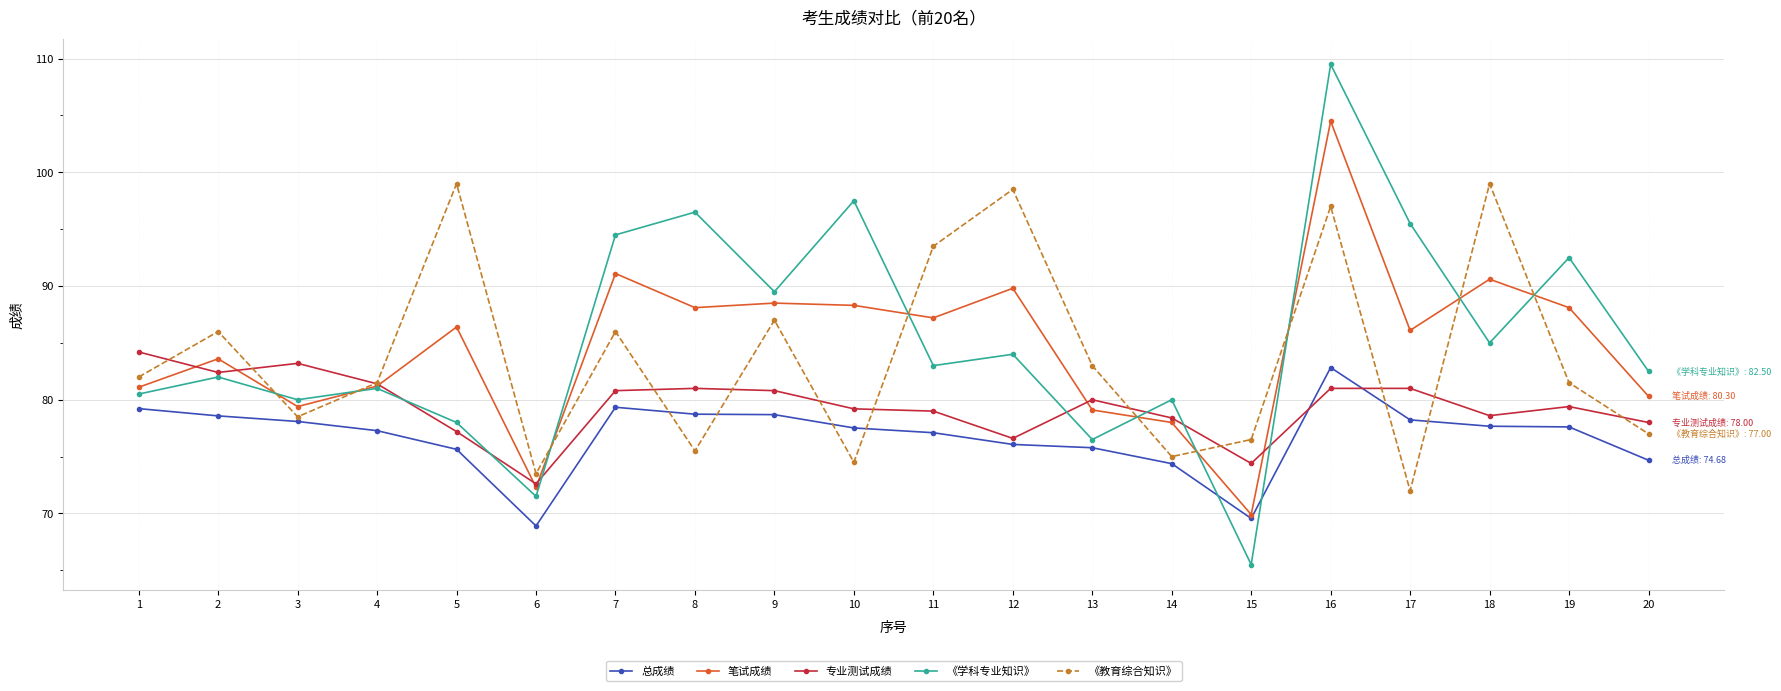

At which category does 《学科专业知识》 reach its first local peak?

2